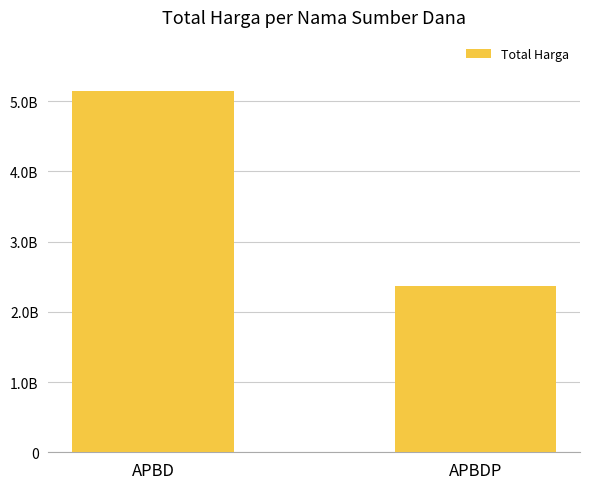

List the labels in order of value, smallest first.

APBDP, APBD